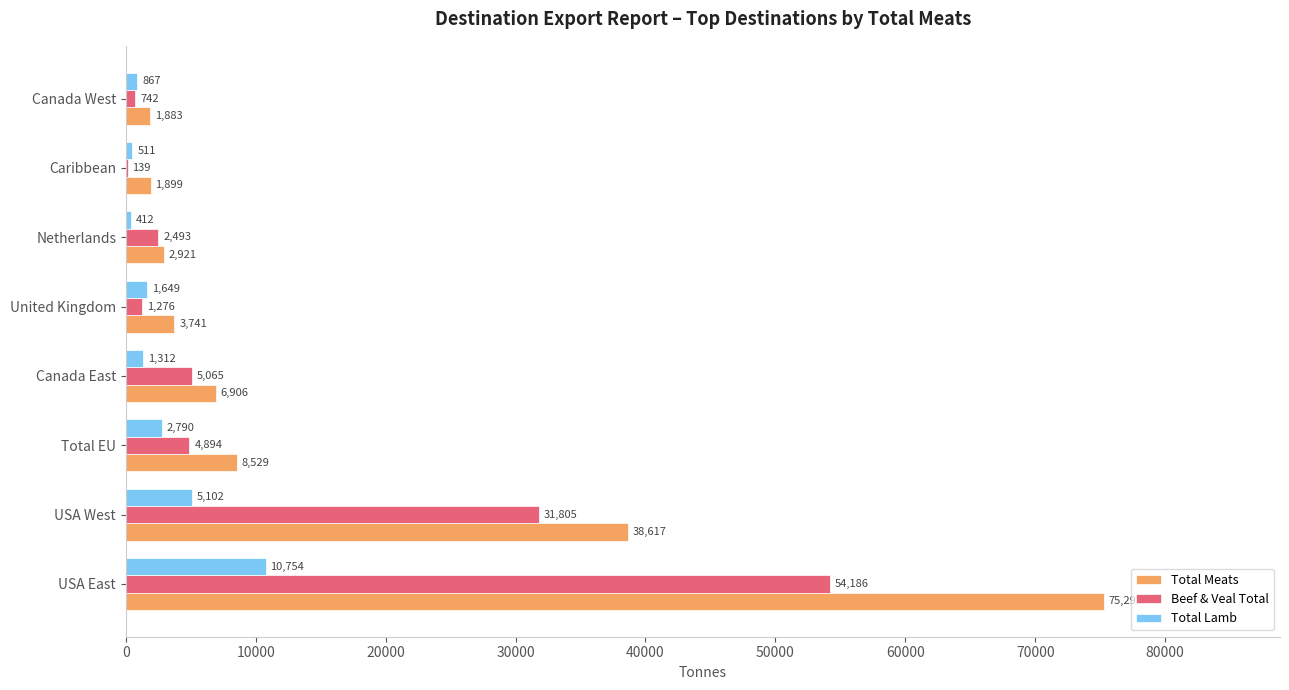

The Total Lamb series shows 8455.6 at USA West. True or false?

False